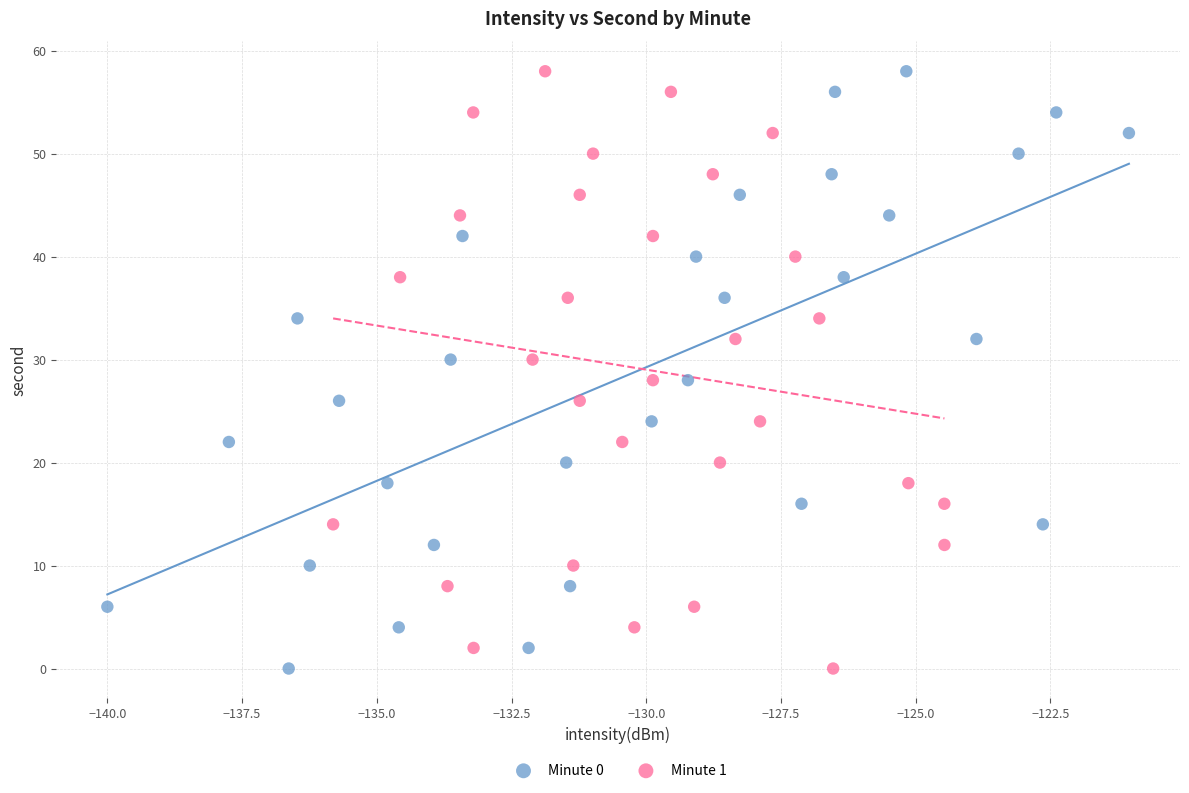

What are all the series names shown in the legend?

Minute 0, Minute 1